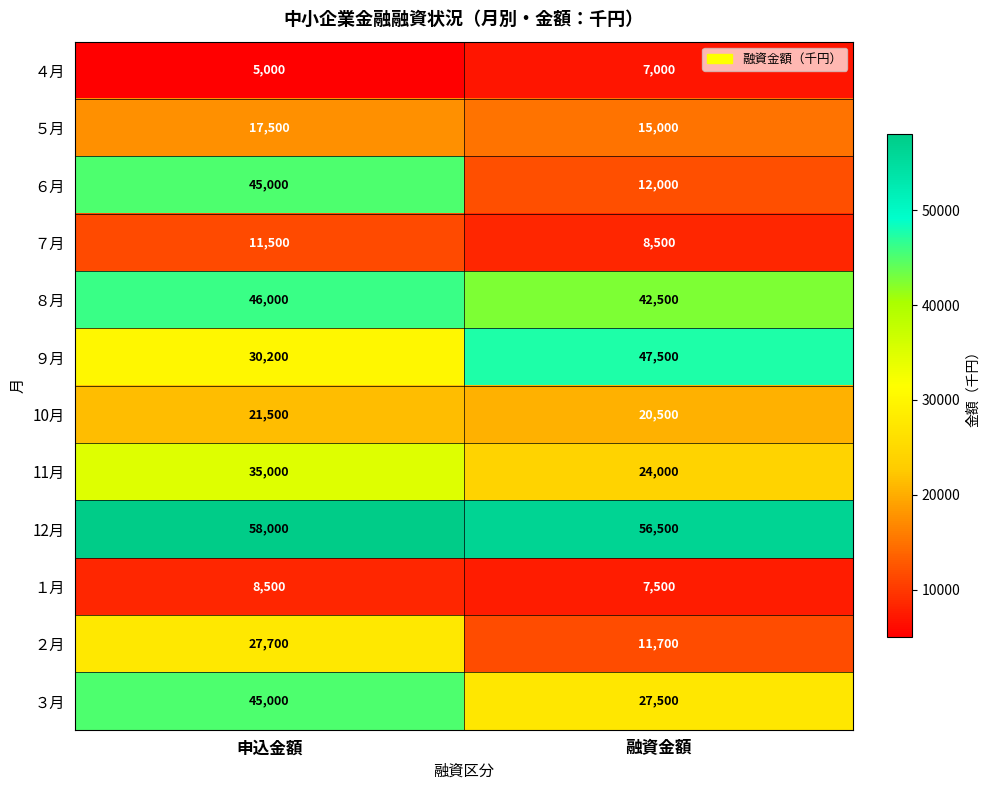

What is the total value across all series at 融資金額?

280200